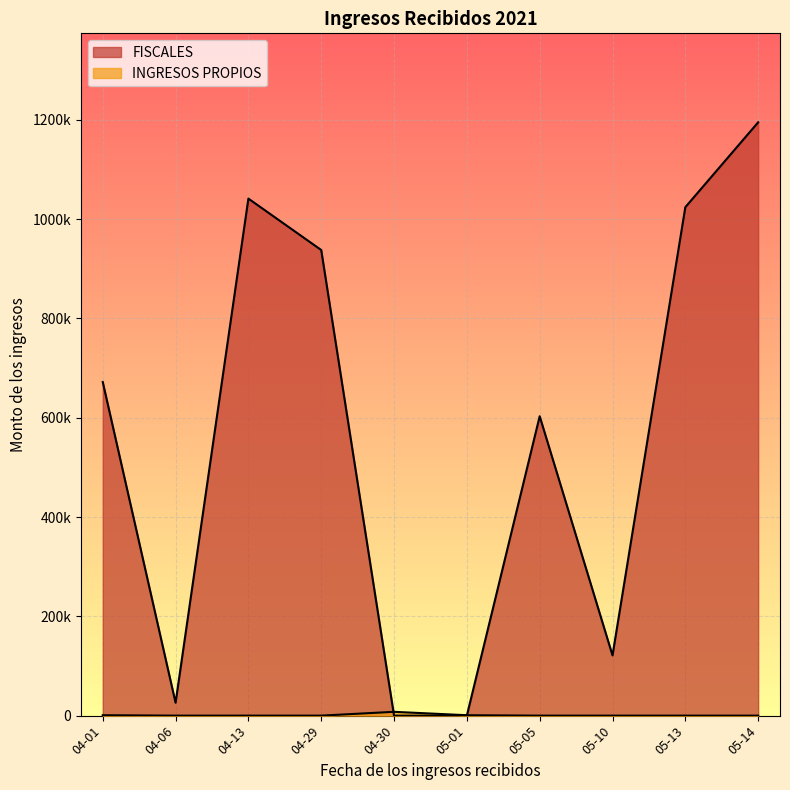

What are all the series names shown in the legend?

FISCALES, INGRESOS PROPIOS